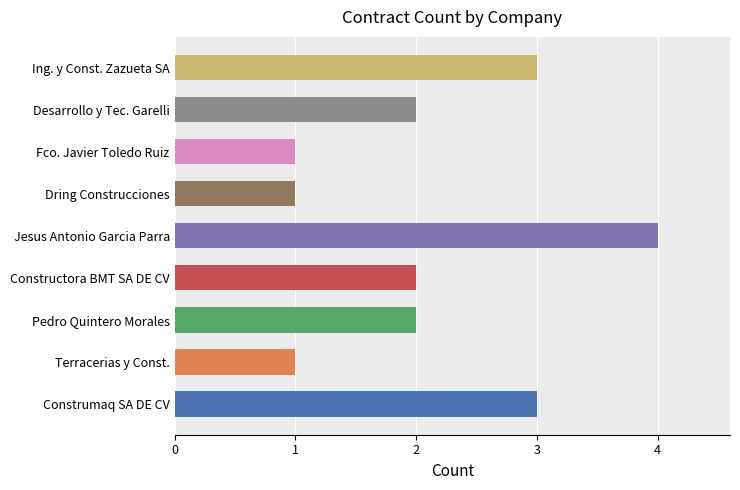

The value at Construmaq SA DE CV is 5. True or false?

False